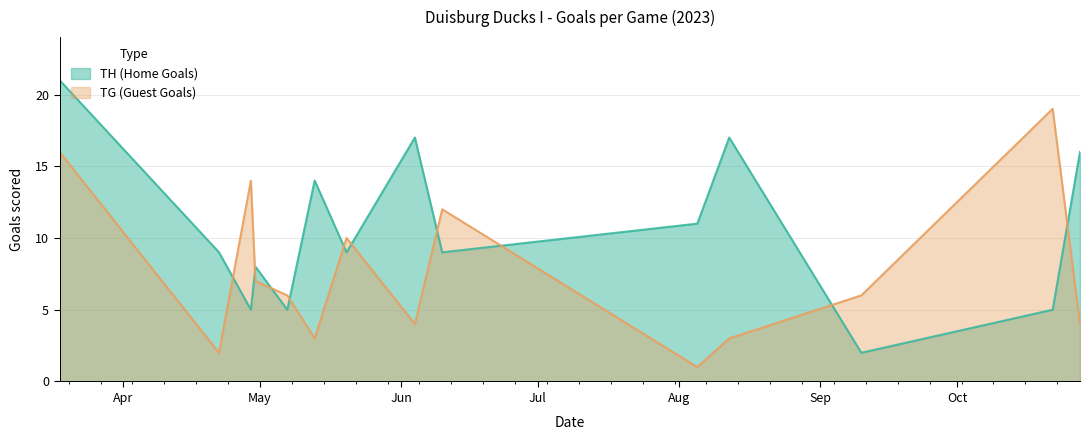

What is the difference between the second highest and minimum values in the TH (Home Goals) series?

15